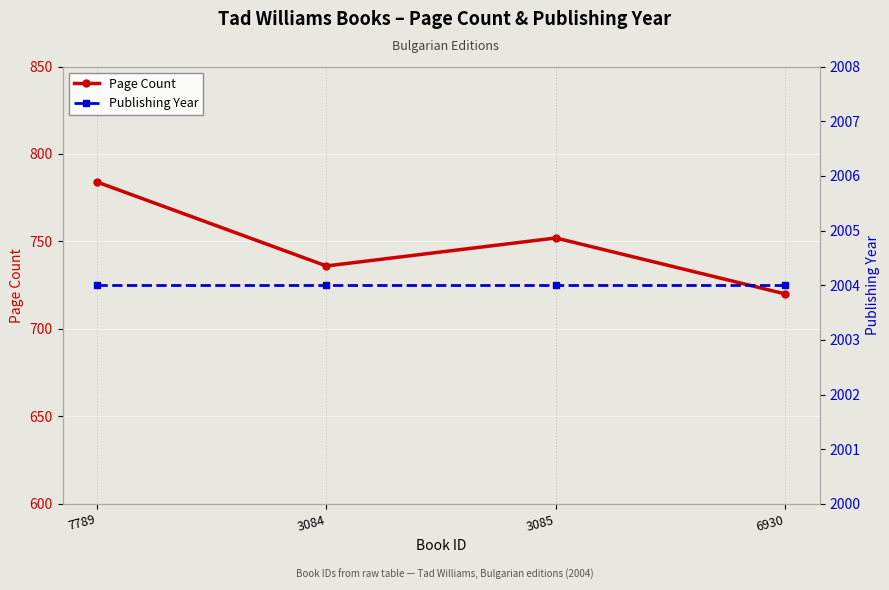

True or false: Page Count and Publishing Year cross at least once.

False